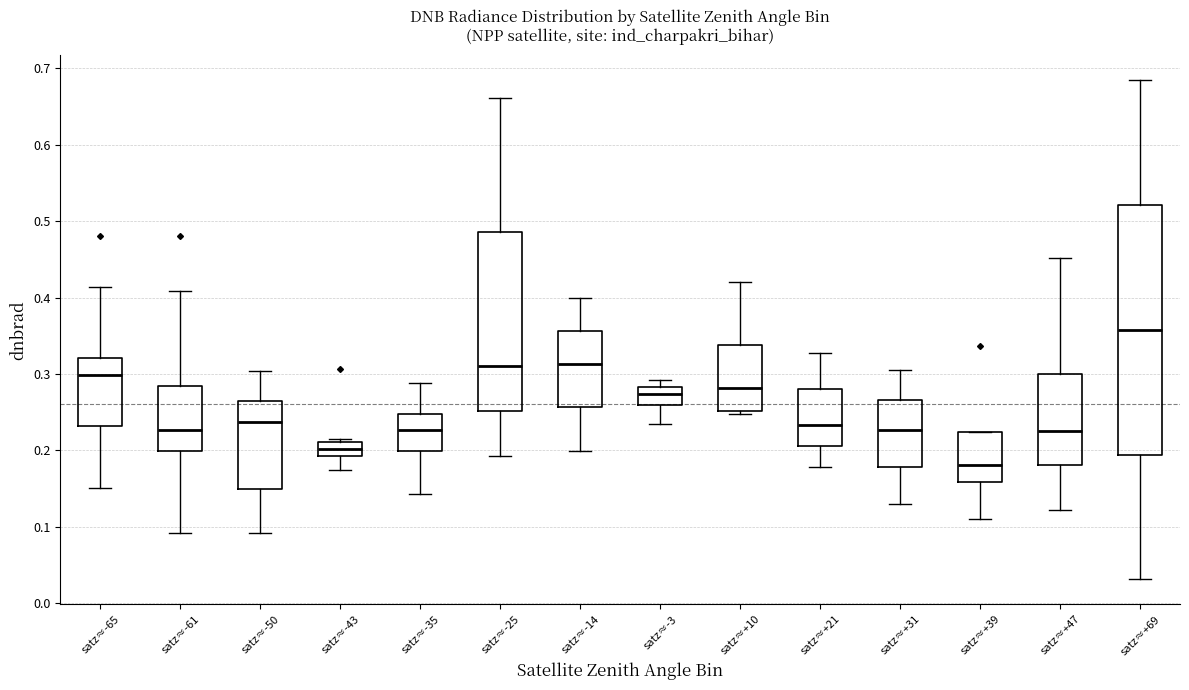

Which box's median line is the highest?

satz≈+69